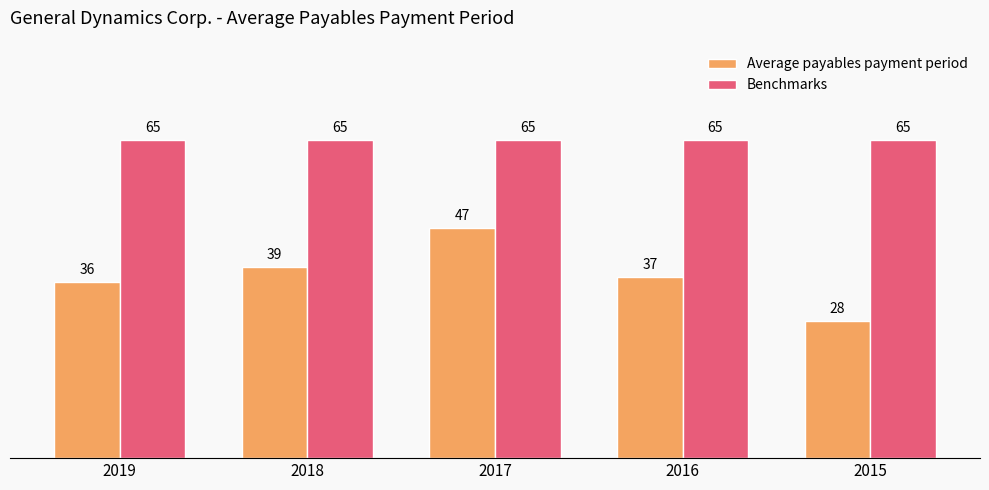

What are all the series names shown in the legend?

Average payables payment period, Benchmarks